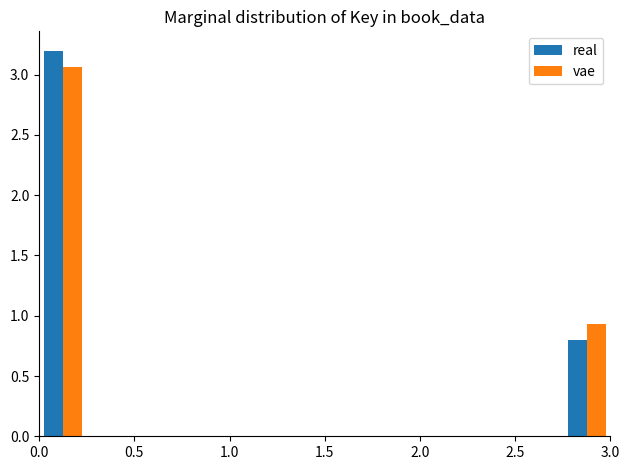

In the vae series, which range on the x-axis has the tallest bar?

0.00 to 0.25